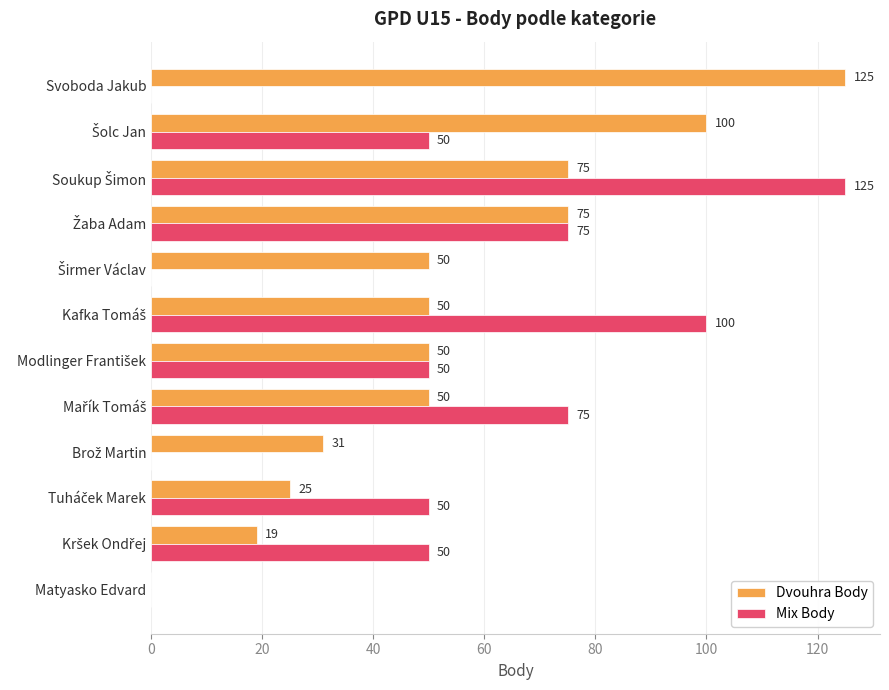

What is the highest value of the Mix Body series?

125